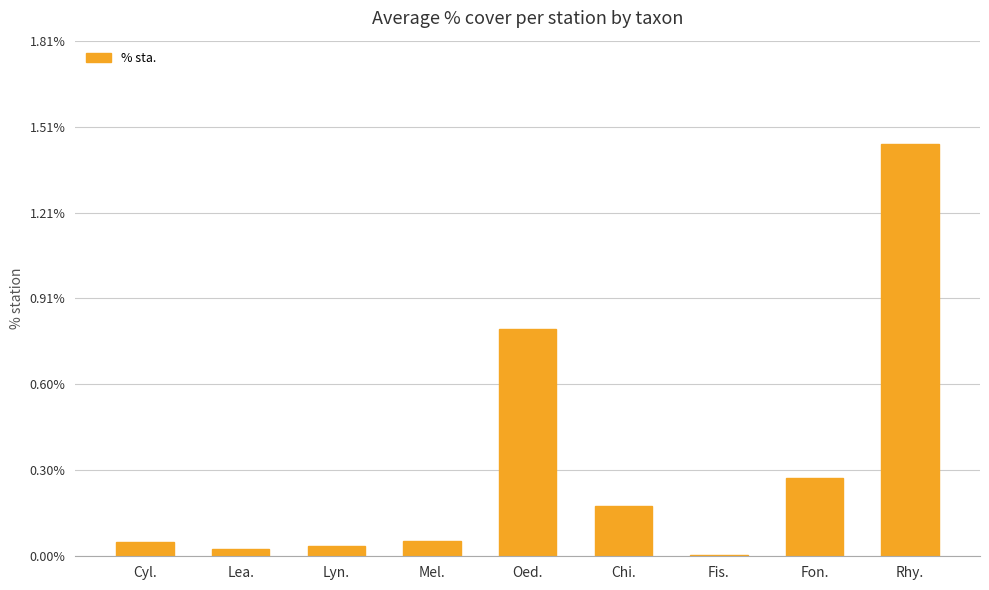

What is the change in value from Lyn. to Chi.?

+0.1